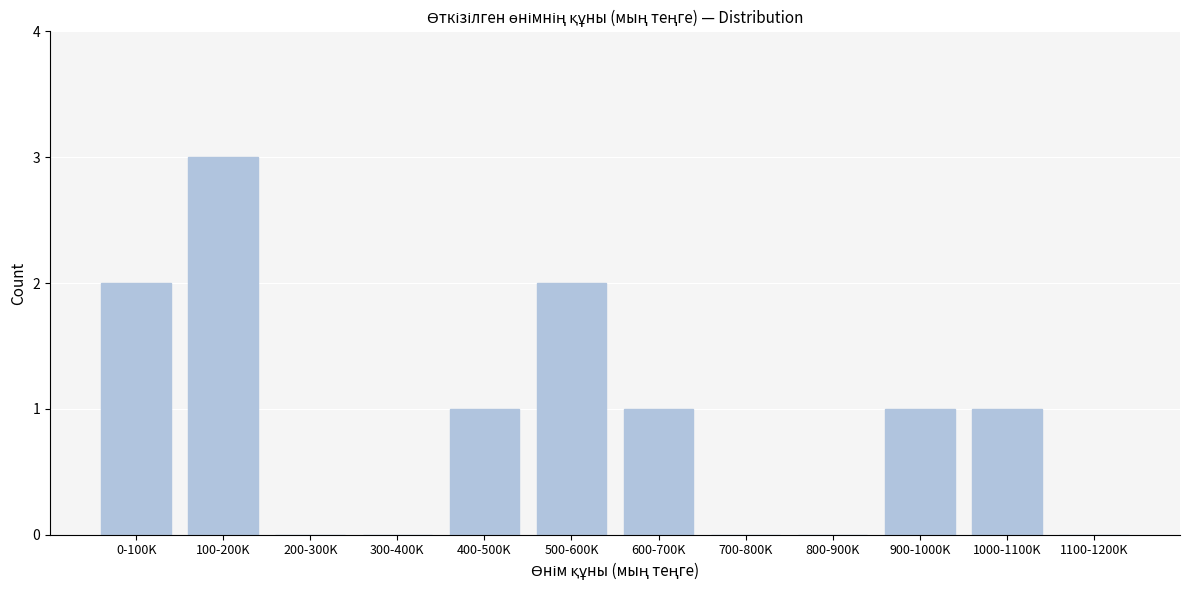

Reading left to right, transcribe all the data shown in this chart.

0-100K=2	100-200K=3	200-300K=0	300-400K=0	400-500K=1	500-600K=2	600-700K=1	700-800K=0	800-900K=0	900-1000K=1	1000-1100K=1	1100-1200K=0